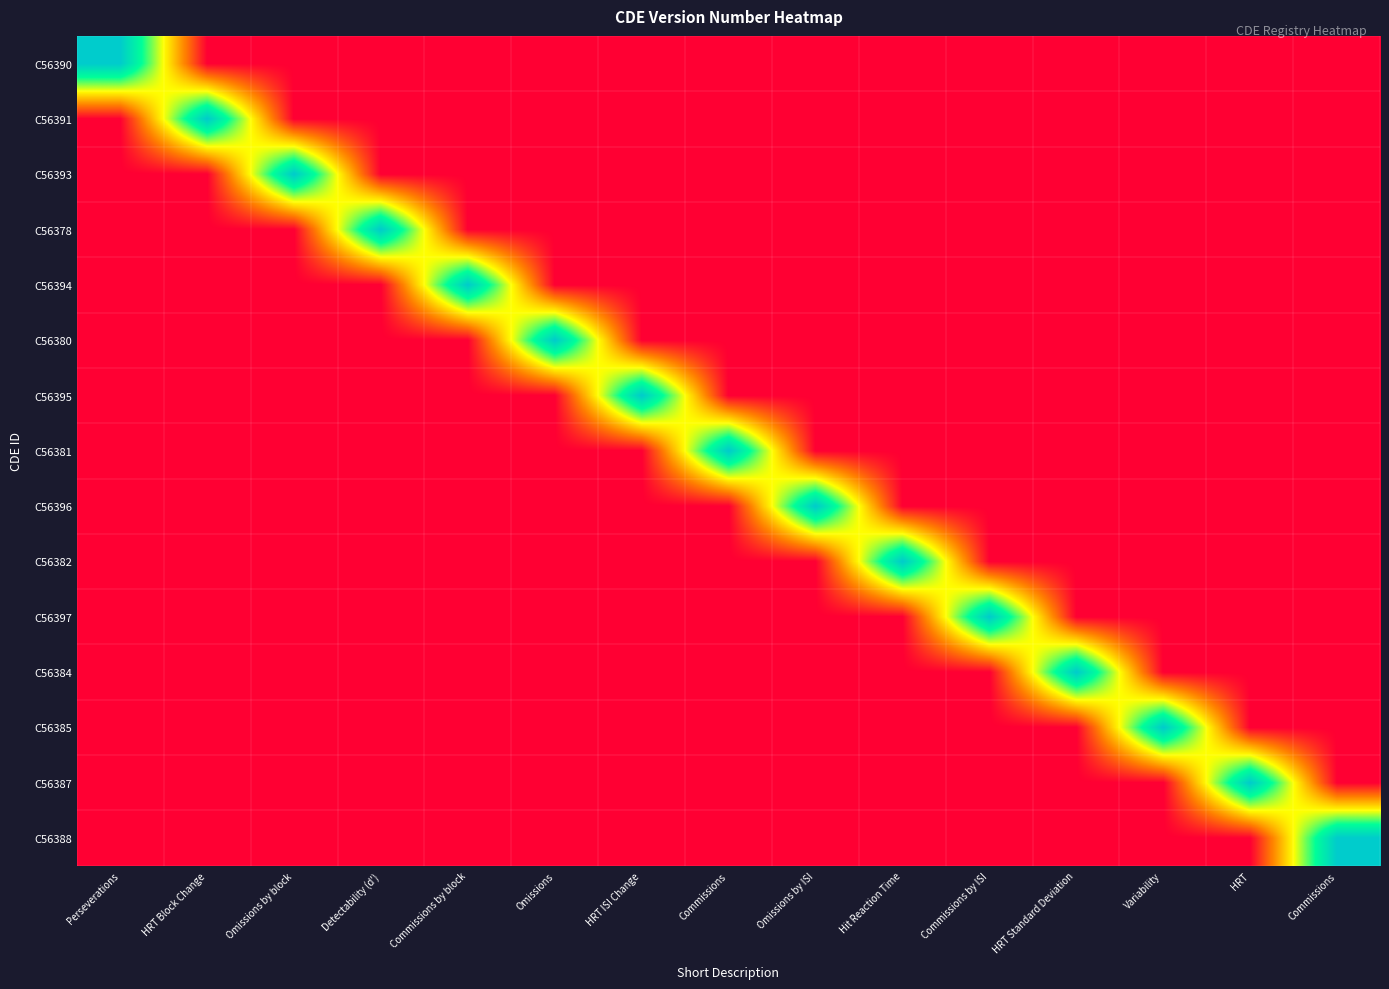

At which category is the sum across all series the highest?

Perseverations